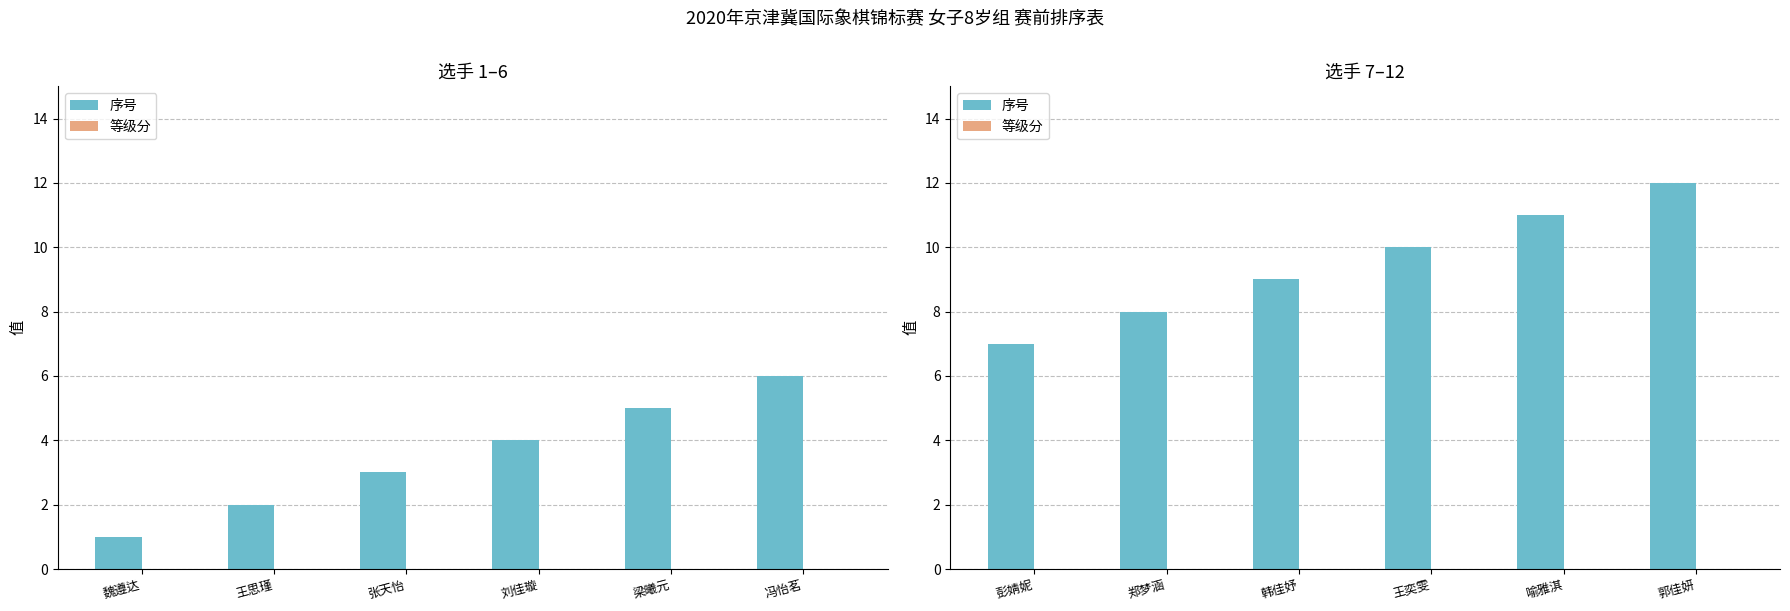

Is it true that 序号 equals 7 at 喻雅淇?

False